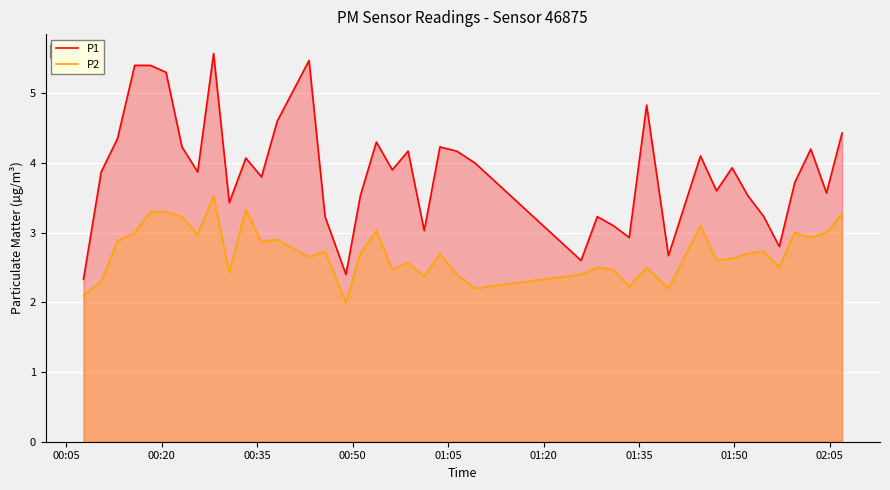

List the series in order of their peak value, lowest first.

P2, P1